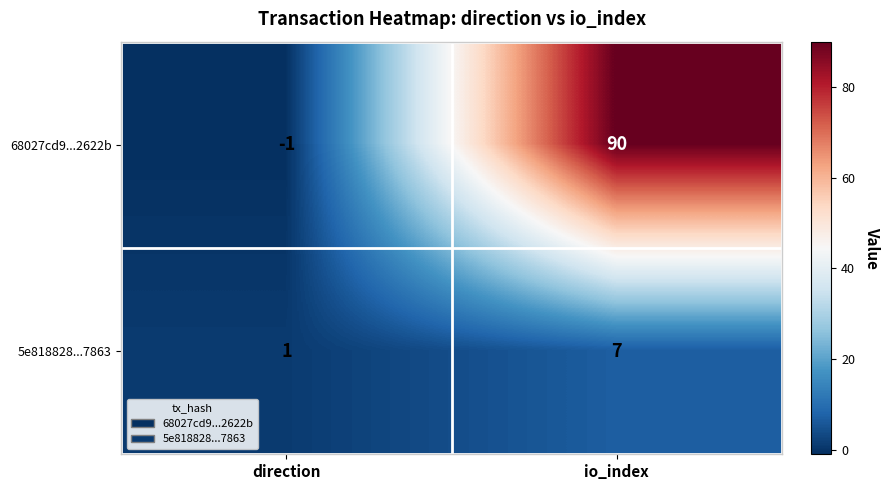

Which label corresponds to the smallest value in the chart?

direction